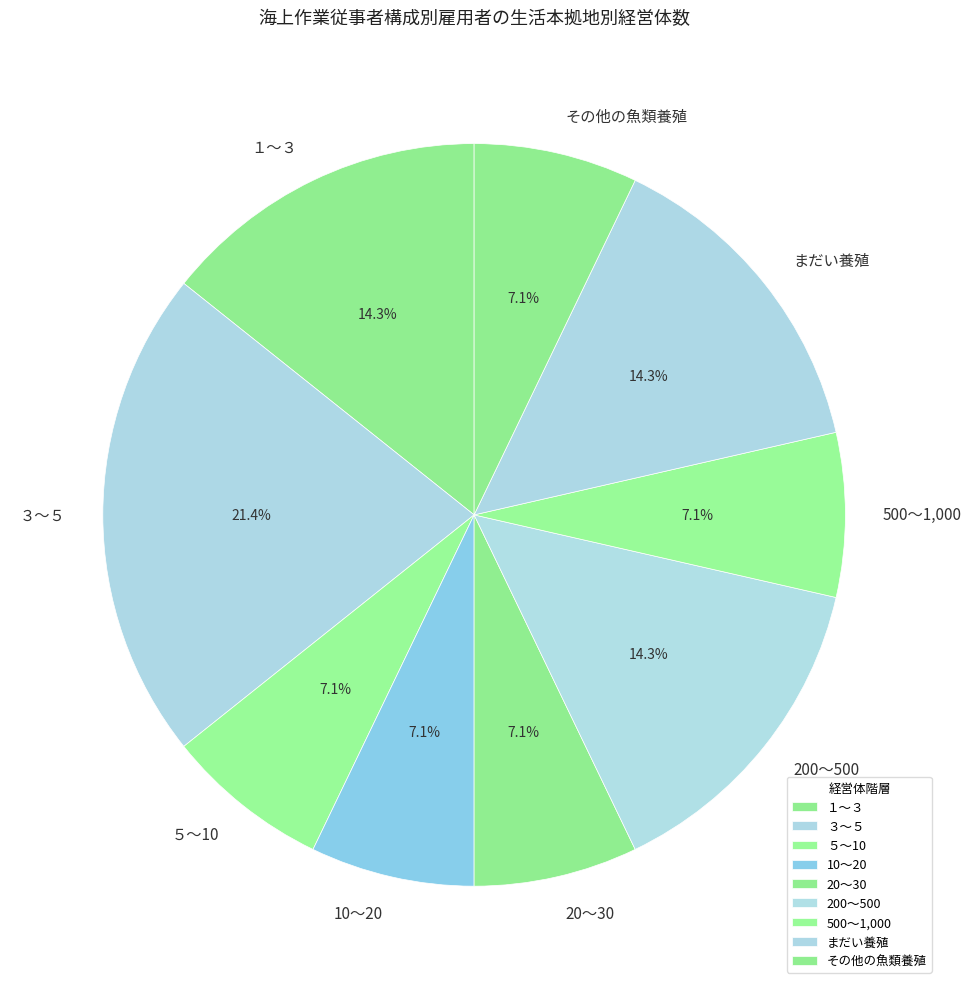

Is 200～500 the majority of the pie?

No